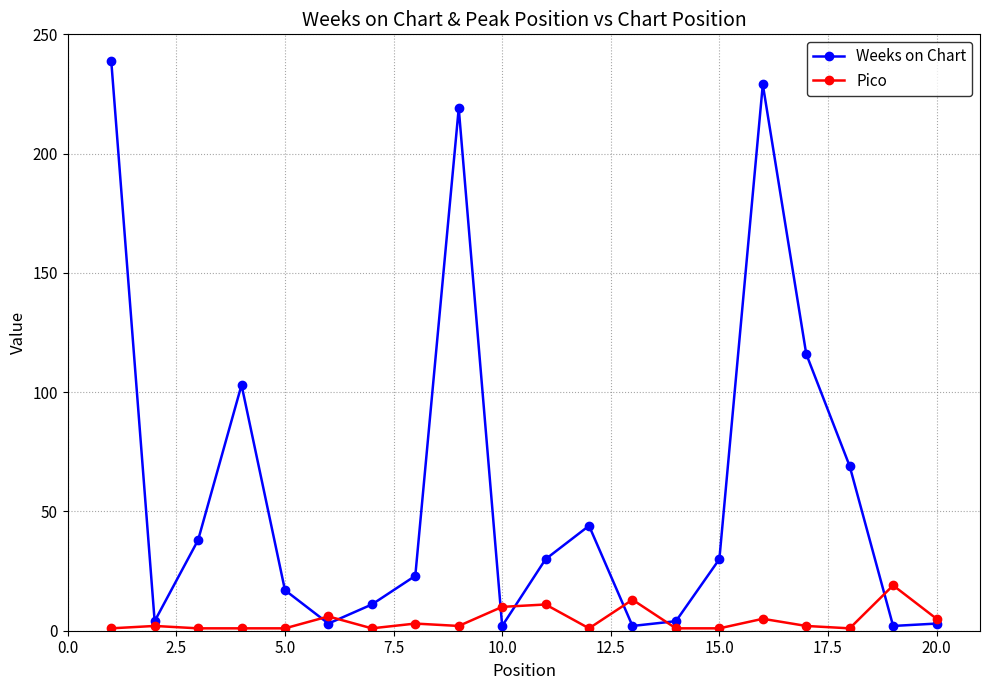

How many data points does each series have?

20